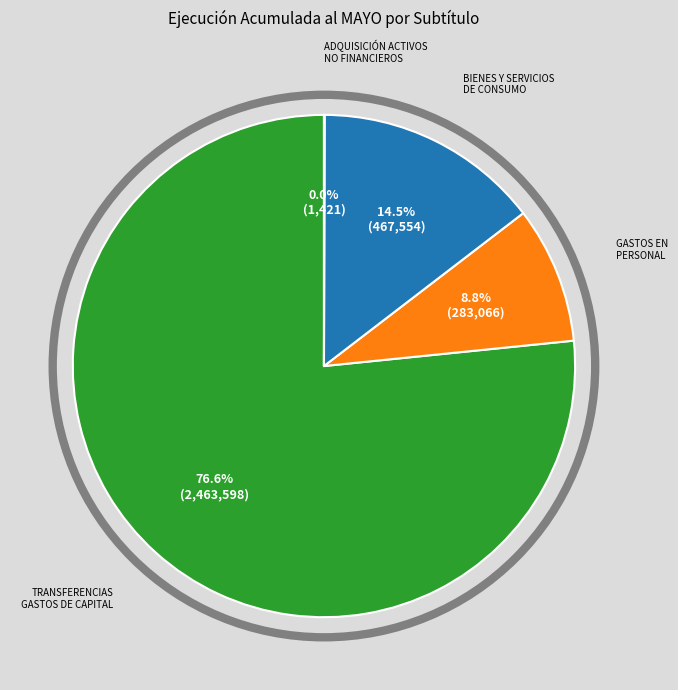

What is the total percentage of BIENES Y SERVICIOS DE CONSUMO and TRANSFERENCIAS GASTOS DE CAPITAL?

91.2%